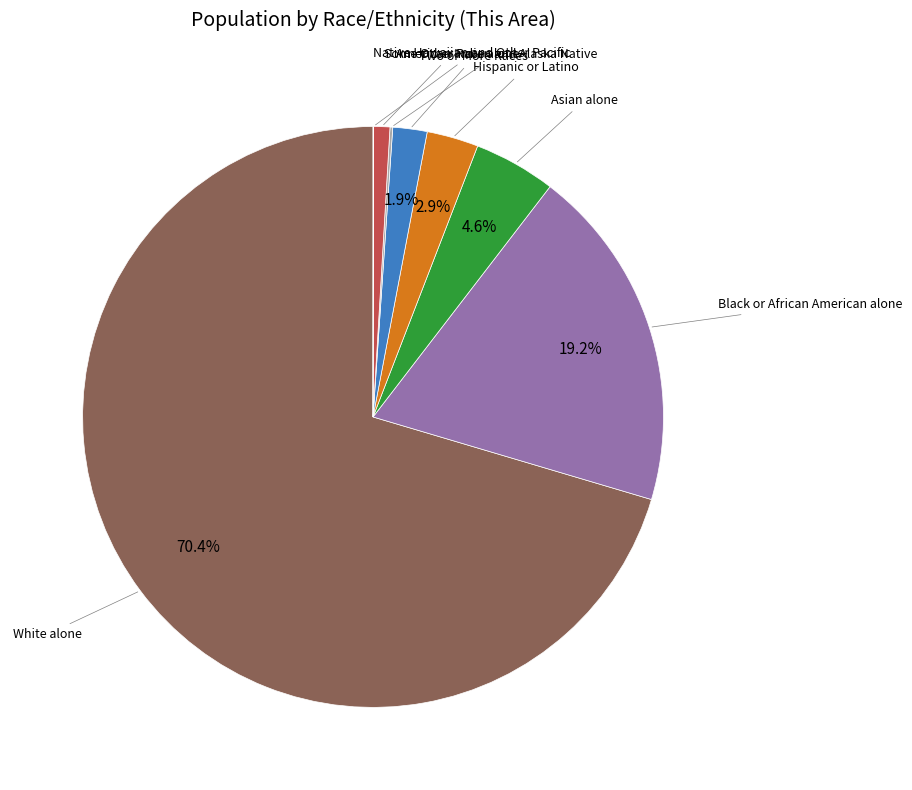

Is there any slice that represents more than half of the pie?

Yes